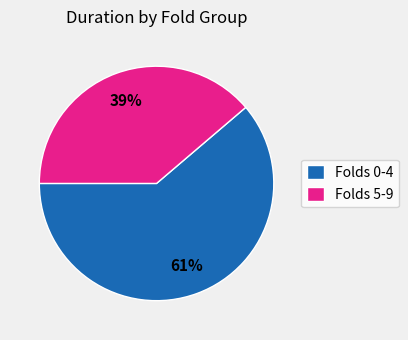

Which slice is the largest?

Folds 0-4